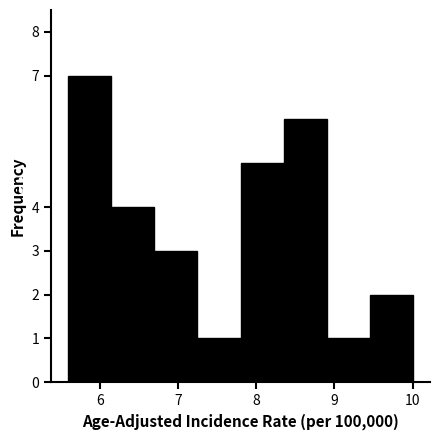

Which range on the x-axis has the tallest bar?

5.60 to 6.15